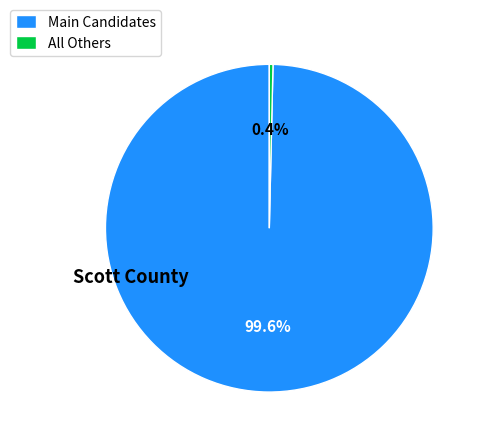

Which category has the biggest portion of the pie?

Main Candidates